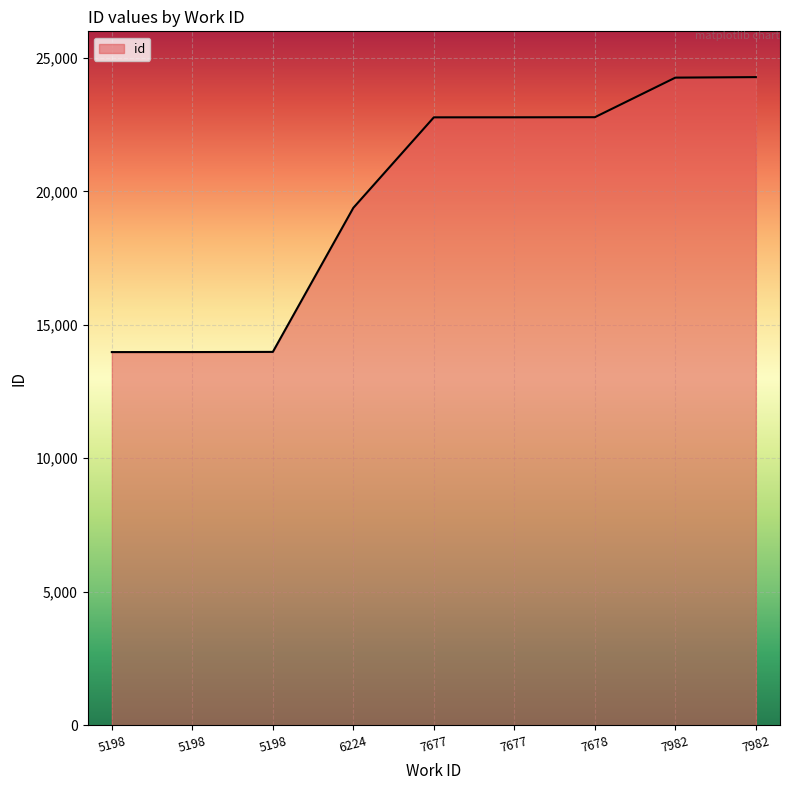

Which has a higher value, 6224 or 7677?

7677